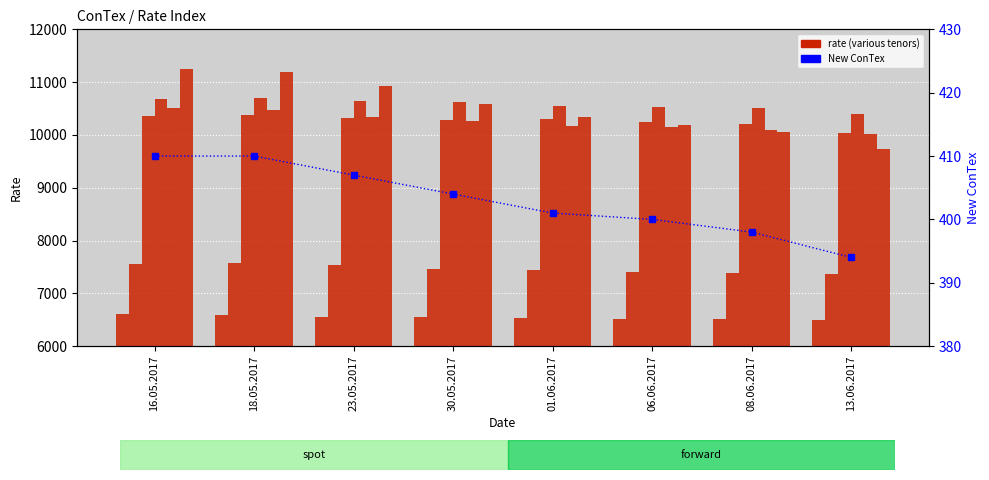

Reading left to right, what are all the values shown in this chart?

16.05.2017=410	18.05.2017=410	23.05.2017=407	30.05.2017=404	01.06.2017=401	06.06.2017=400	08.06.2017=398	13.06.2017=394